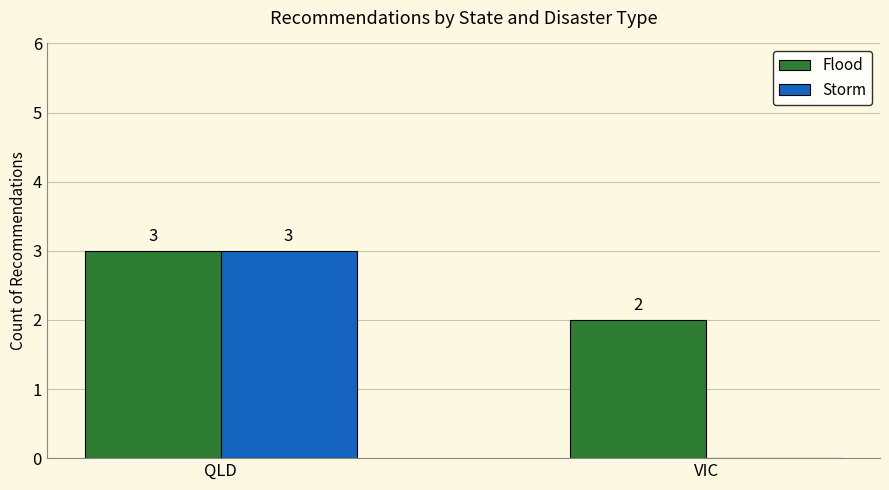

True or false: Storm has a value of 0 at VIC.

True